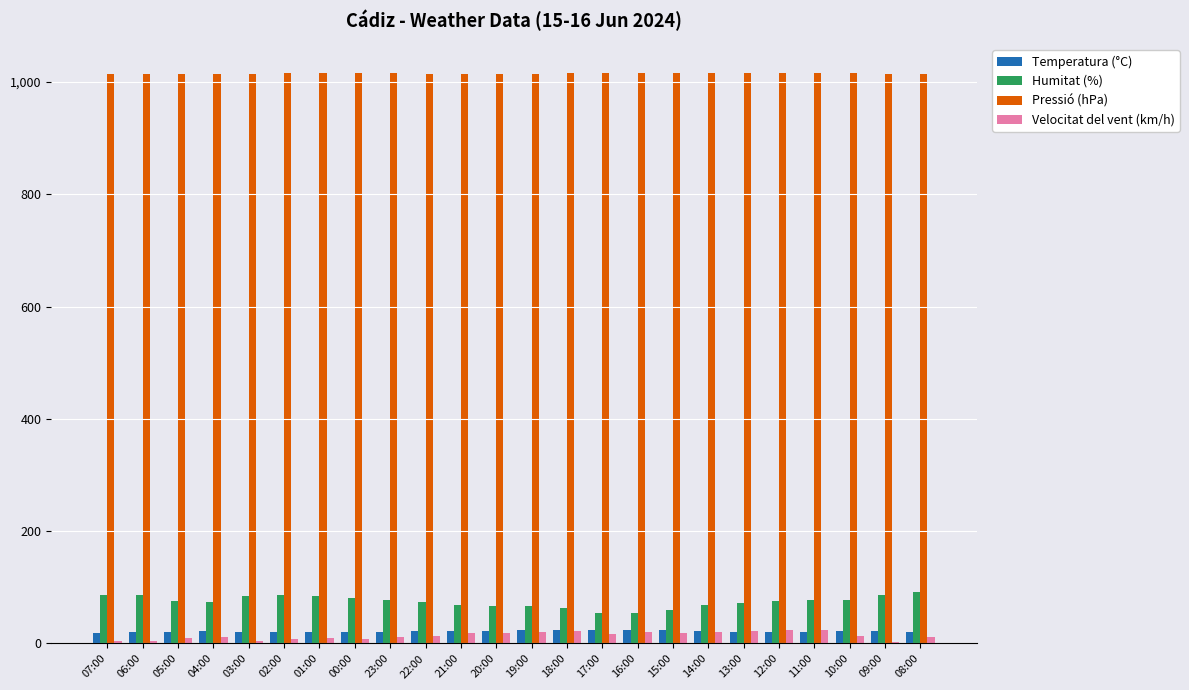

The value of Humitat (%) at 10:00 is 78.0. True or false?

True